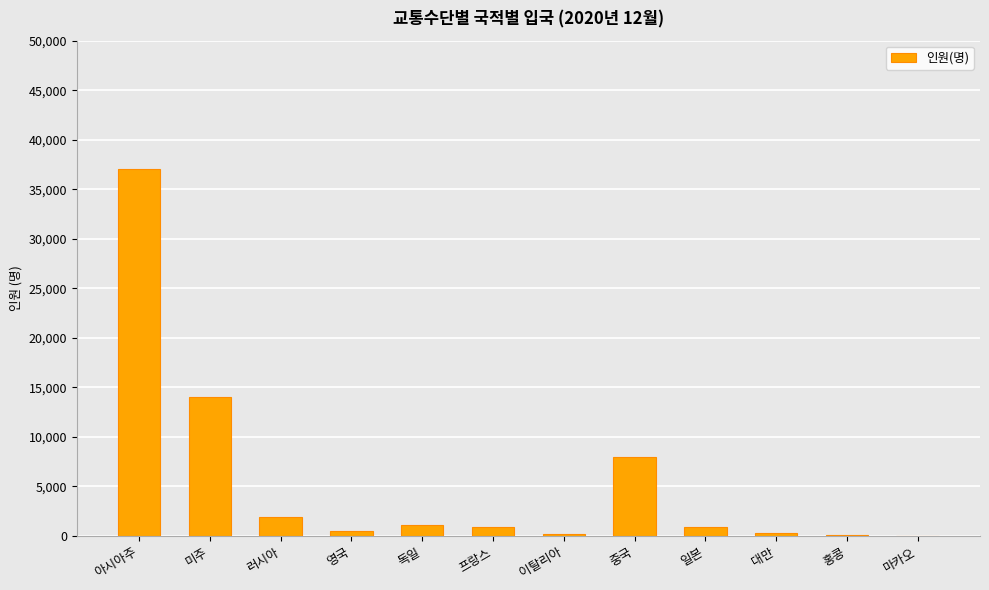

True or false: the data shows 1111 at 독일.

True